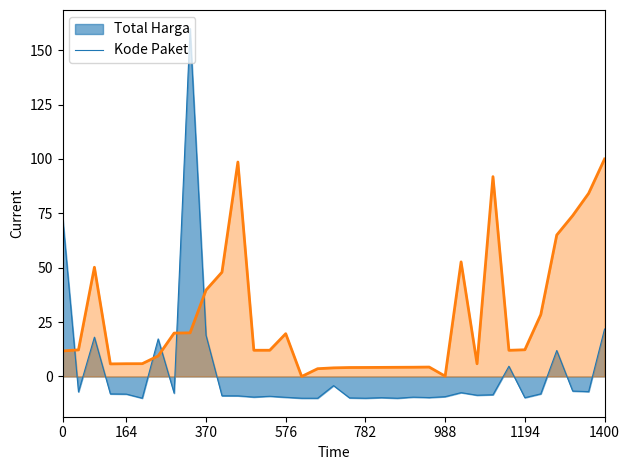

What is the sum of all Kode Paket values?

930.7